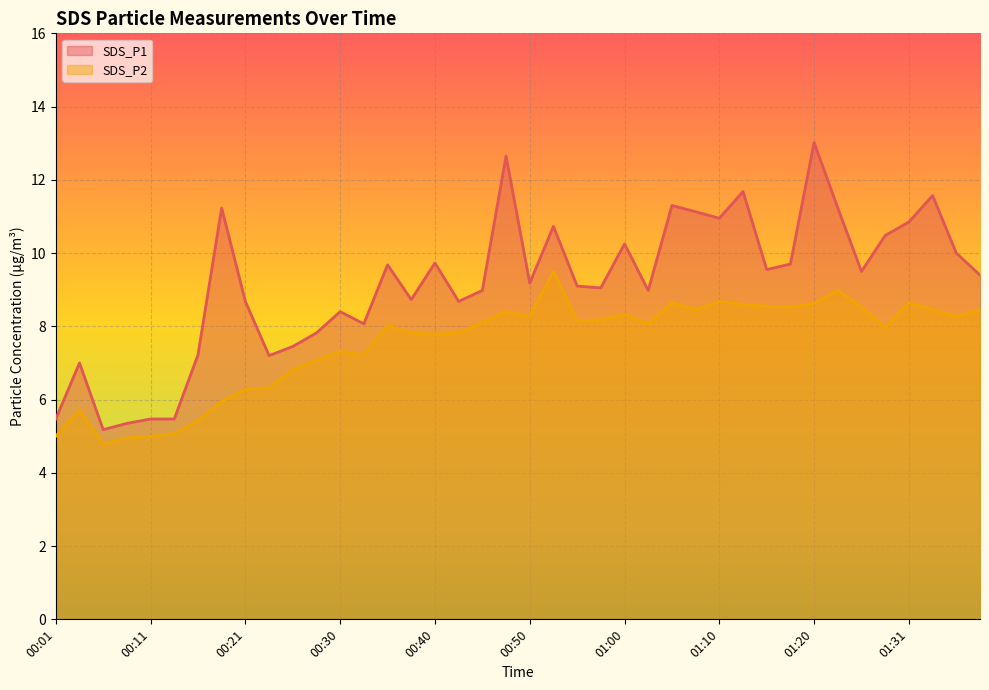

Reading left to right, extract all data points from this chart.

SDS_P1: 00:01=5.5	00:04=7.0	00:06=5.2	00:08=5.3	00:11=5.5	00:13=5.5	00:16=7.2	00:18=11.2	00:21=8.7	00:23=7.2	00:26=7.5	00:28=7.8	00:30=8.4	00:33=8.1	00:35=9.7	00:38=8.7	00:40=9.7	00:43=8.7	00:45=9.0	00:48=12.7	00:50=9.2	00:52=10.7	00:55=9.1	00:57=9.1	01:00=10.2	01:02=9.0	01:05=11.3	01:07=11.1	01:10=10.9	01:13=11.7	01:15=9.6	01:18=9.7	01:20=13.0	01:23=11.2	01:25=9.5	01:28=10.5	01:31=10.8	01:33=11.6	01:36=10.0	01:39=9.4
SDS_P2: 00:01=5.0	00:04=5.7	00:06=4.8	00:08=5.0	00:11=5.0	00:13=5.1	00:16=5.4	00:18=6.0	00:21=6.3	00:23=6.3	00:26=6.8	00:28=7.1	00:30=7.3	00:33=7.2	00:35=8.0	00:38=7.8	00:40=7.8	00:43=7.8	00:45=8.1	00:48=8.4	00:50=8.3	00:52=9.5	00:55=8.2	00:57=8.2	01:00=8.3	01:02=8.1	01:05=8.7	01:07=8.4	01:10=8.7	01:13=8.6	01:15=8.6	01:18=8.5	01:20=8.6	01:23=9.0	01:25=8.5	01:28=8.0	01:31=8.7	01:33=8.4	01:36=8.3	01:39=8.4